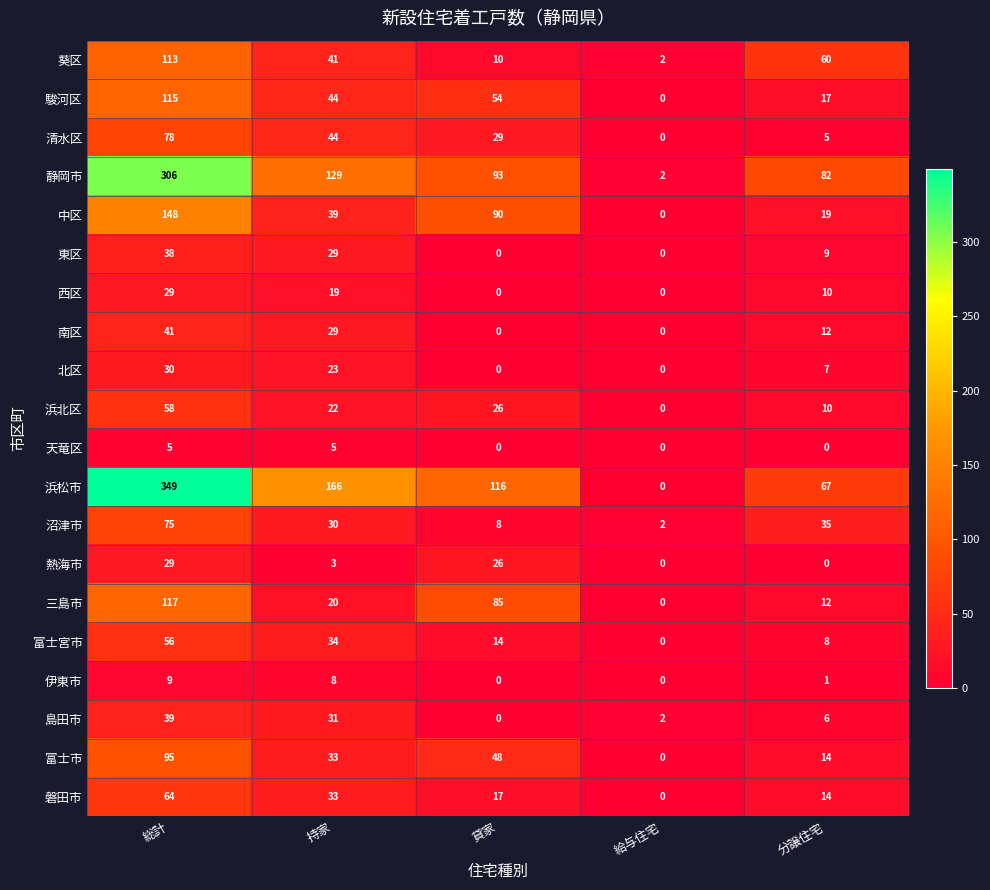

True or false: 伊東市 has a value of 1 at 分譲住宅.

True